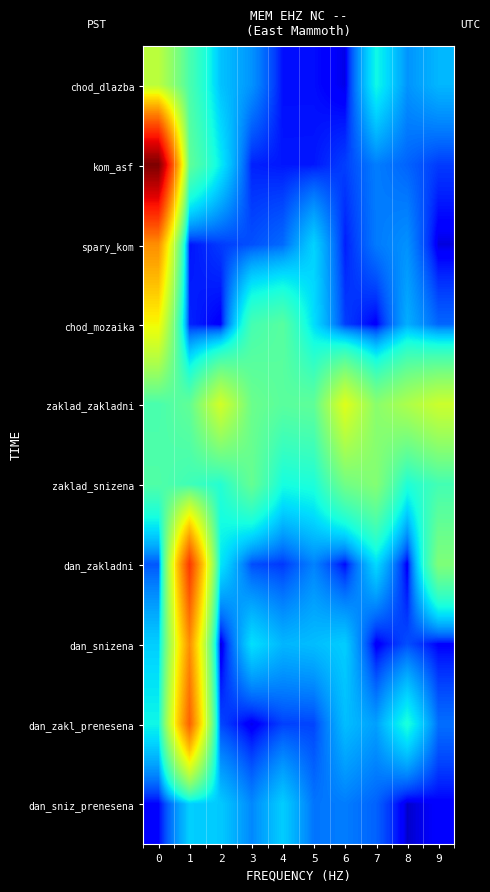

Which series has the widest spread of values?

kom_asf